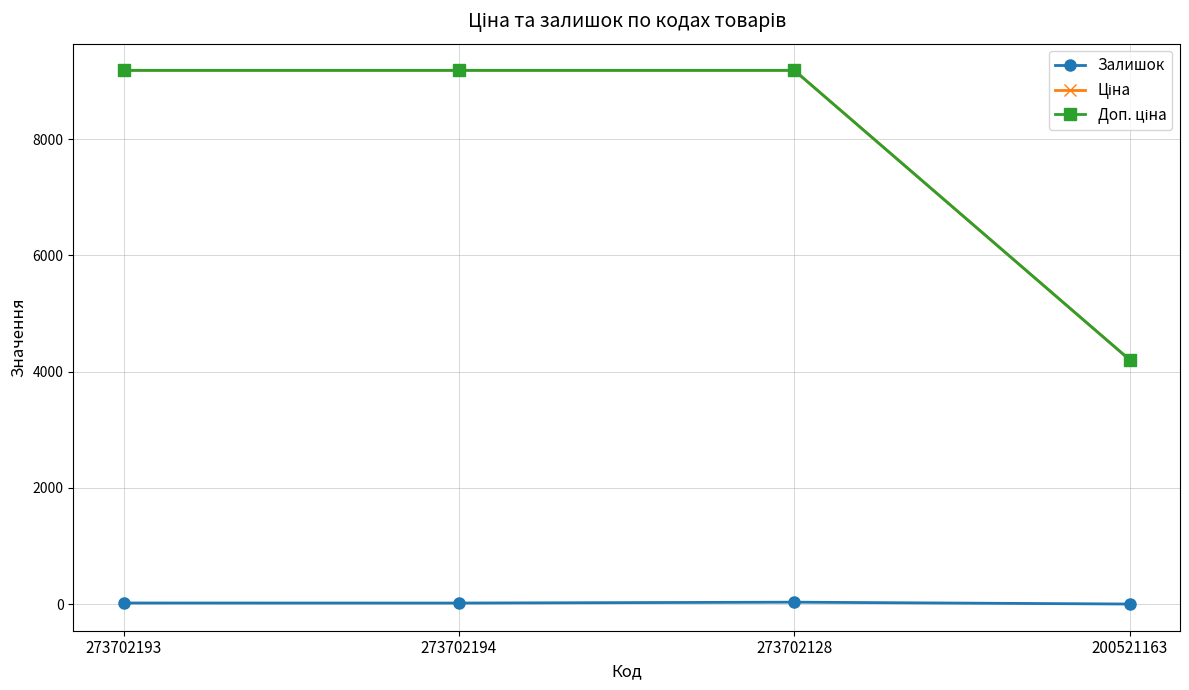

Does the chart have visible grid lines?

Yes